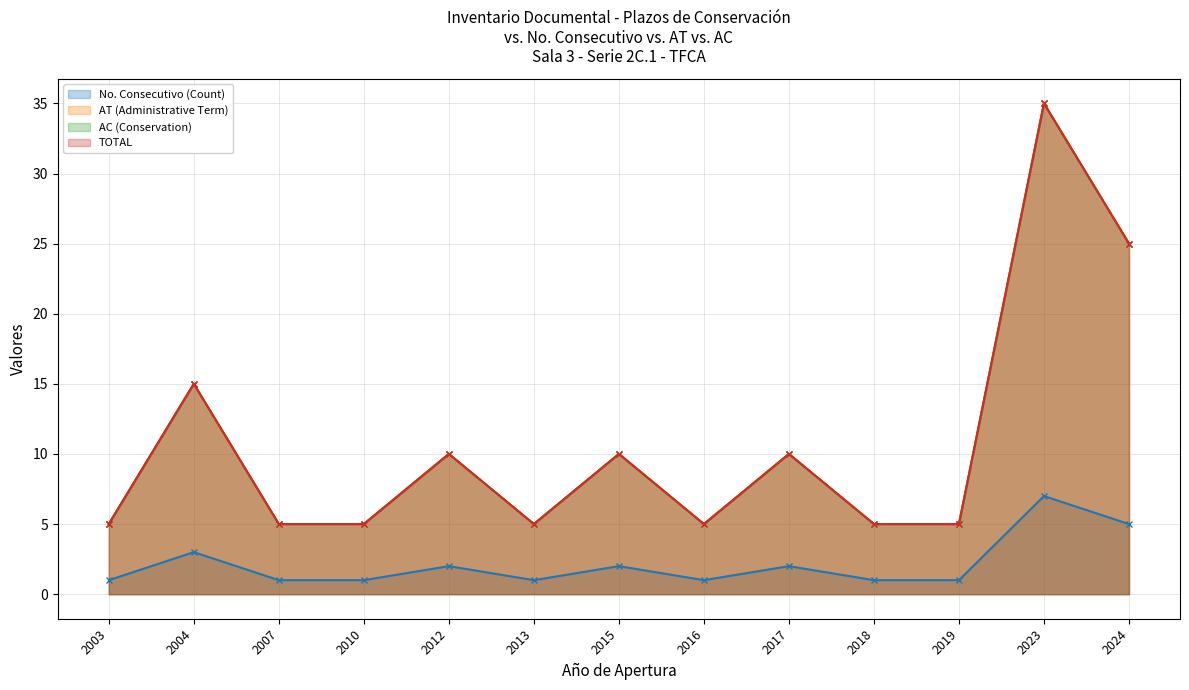

What is the total value across all series at 2015?

32